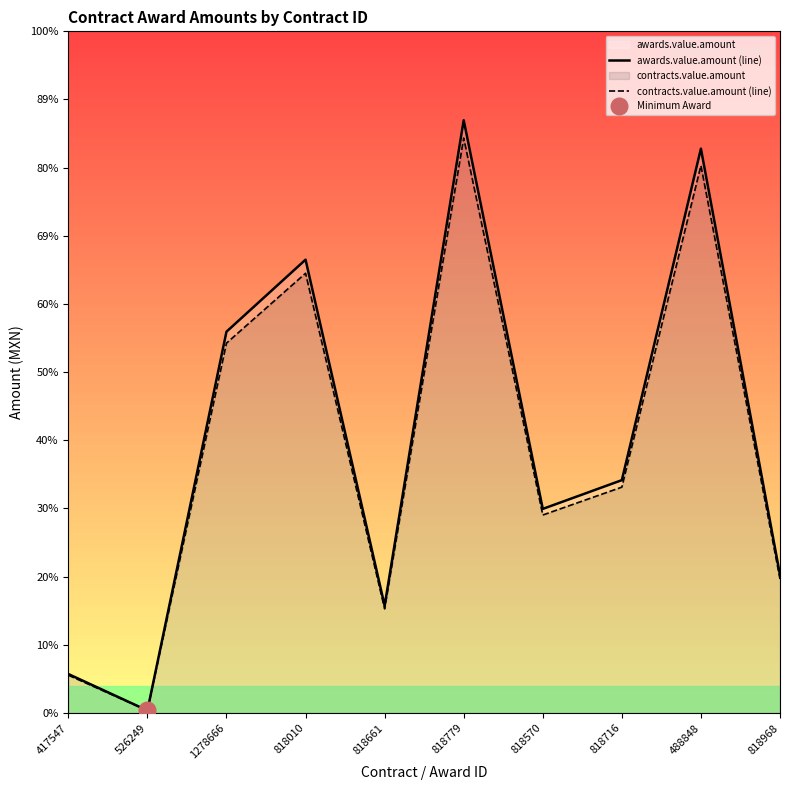

What is the difference between the maximum and minimum values in the awards.value.amount (line) series?

4728280.0